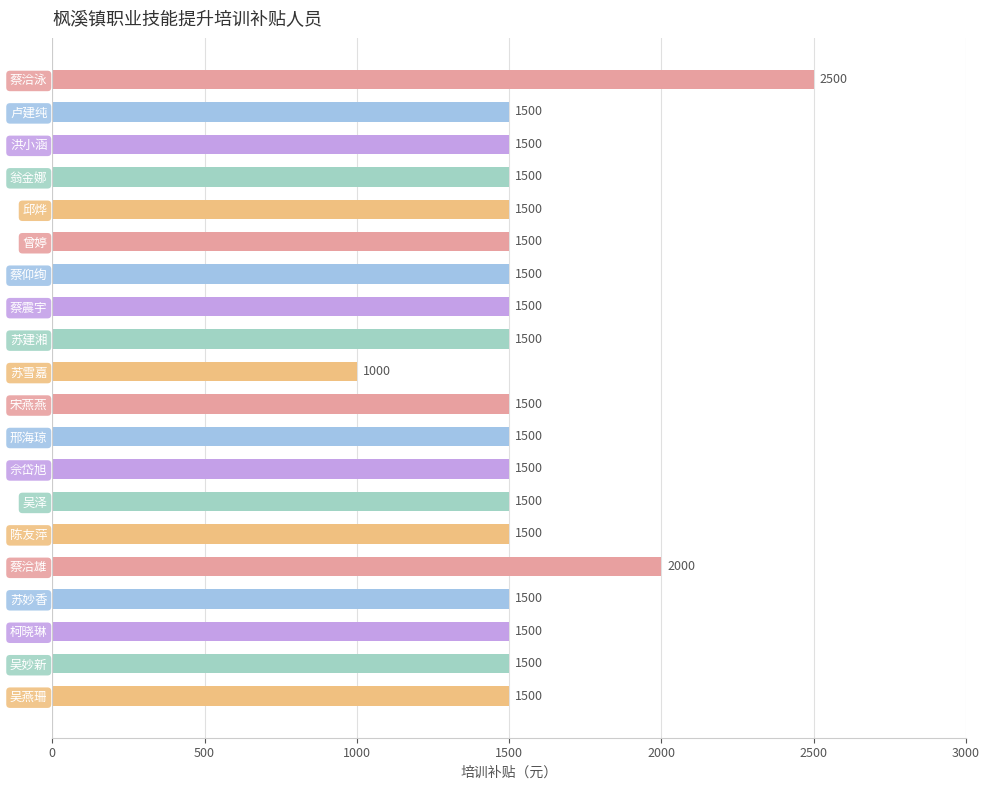

The chart shows a value of 1500 at 邱烨. True or false?

True